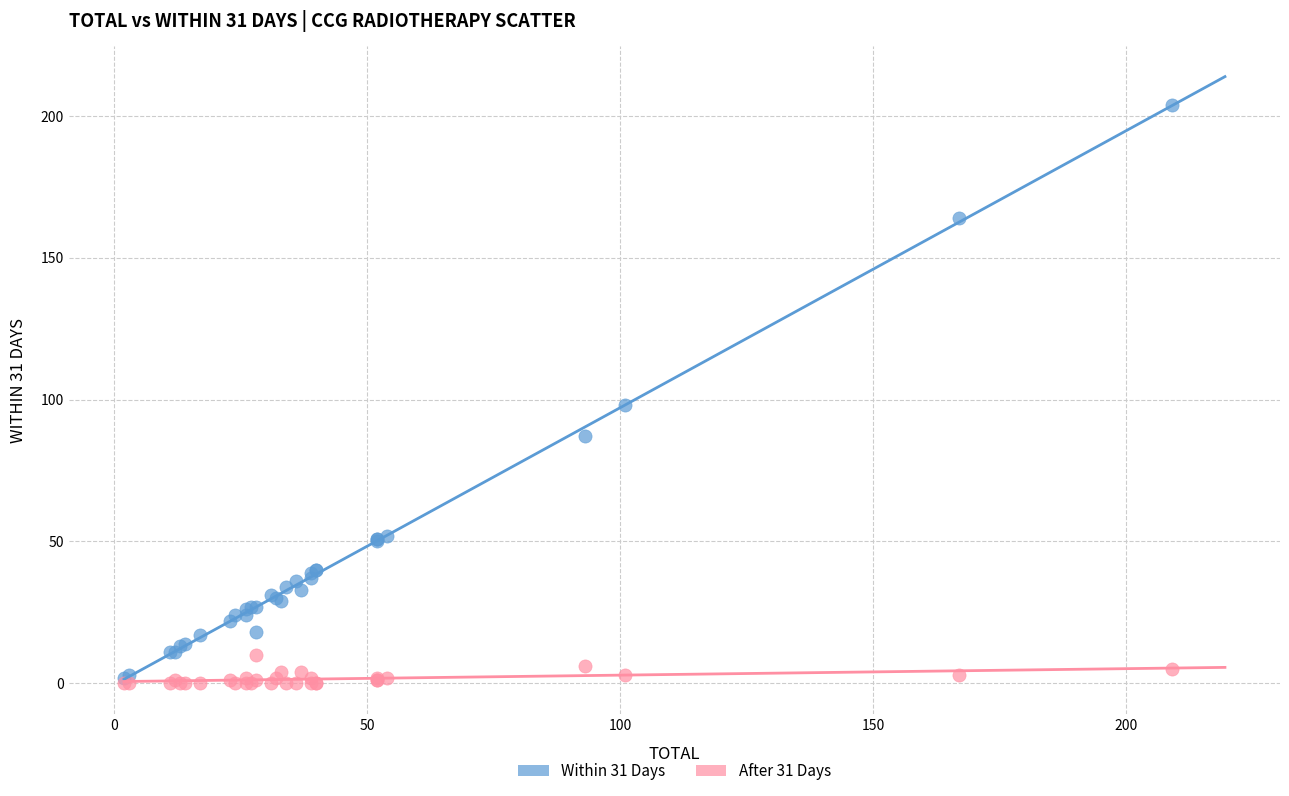

Which series contains the highest Y value?

Within 31 Days